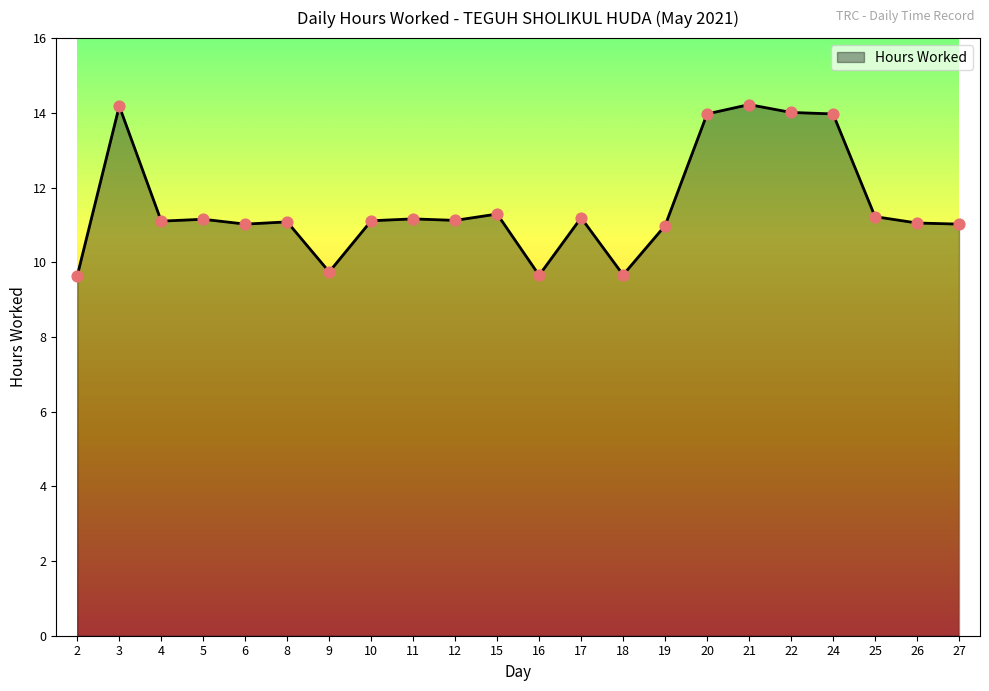

What is the change in value from 3 to 20?

-0.2